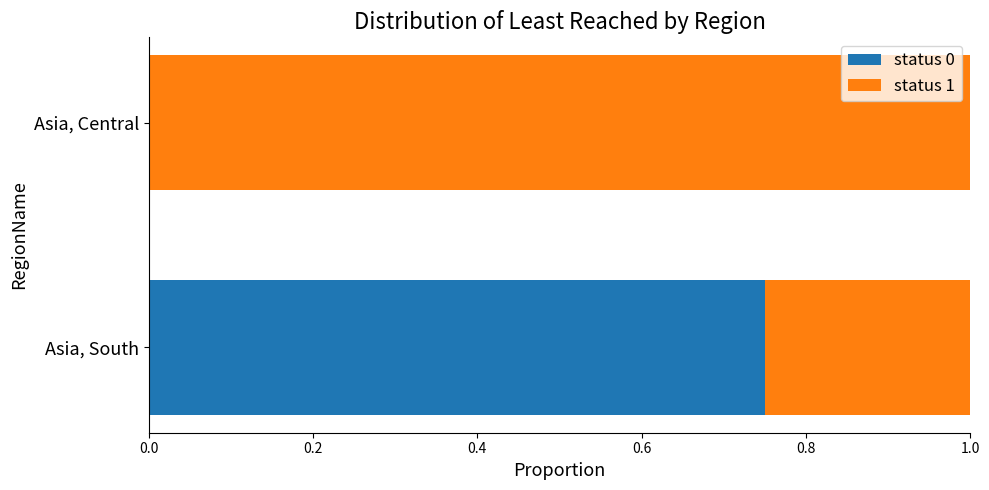

What is the total value across all series at Asia, South?

1.0